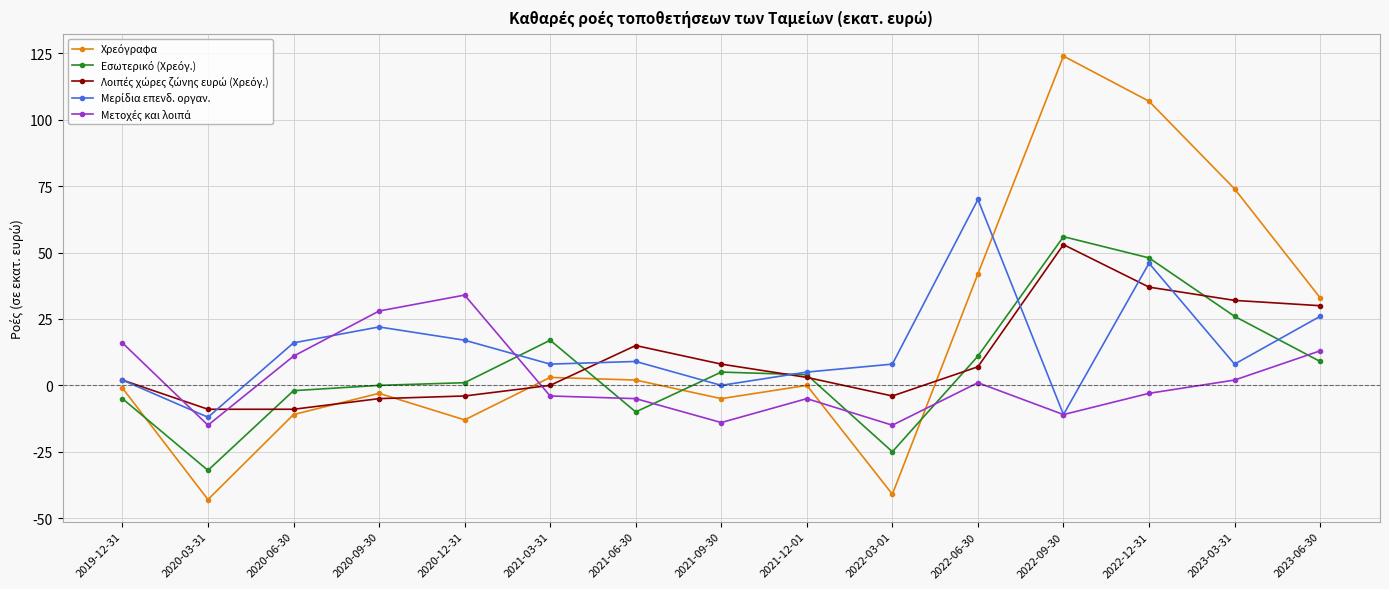

How many distinct data groups are displayed?

5